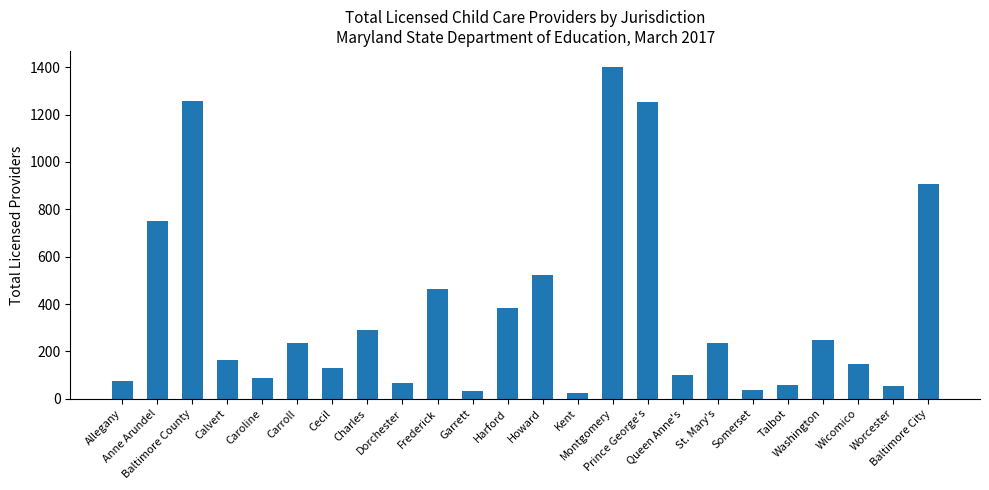

What is the value of the 14th bar from the left?

24